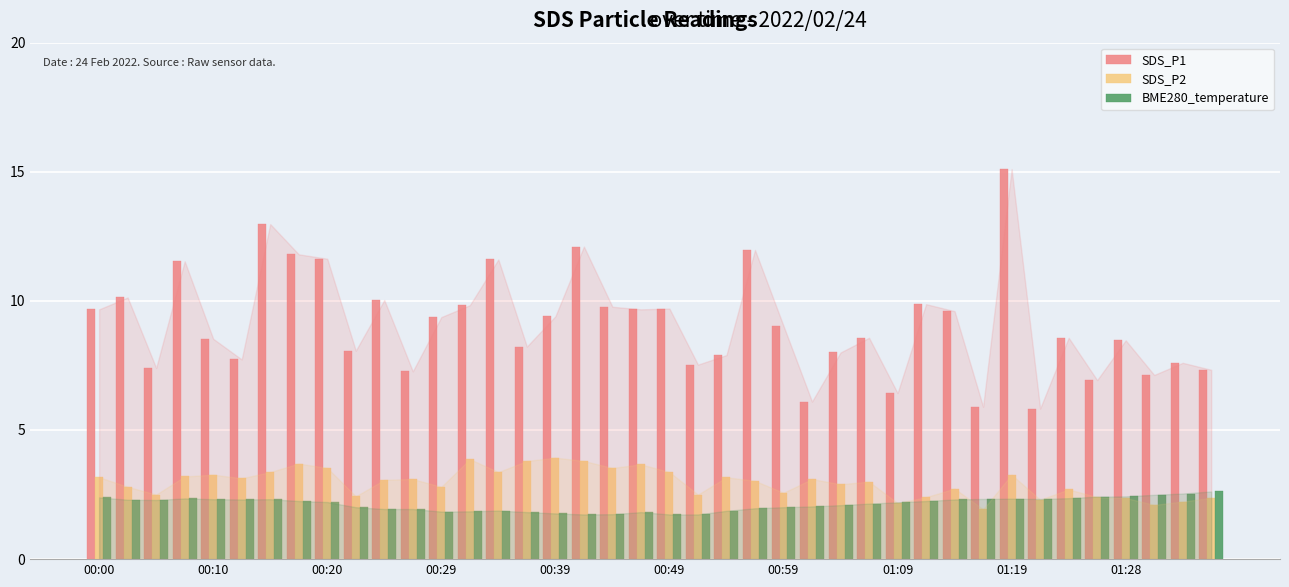

What is the minimum value shown in the chart?

1.7